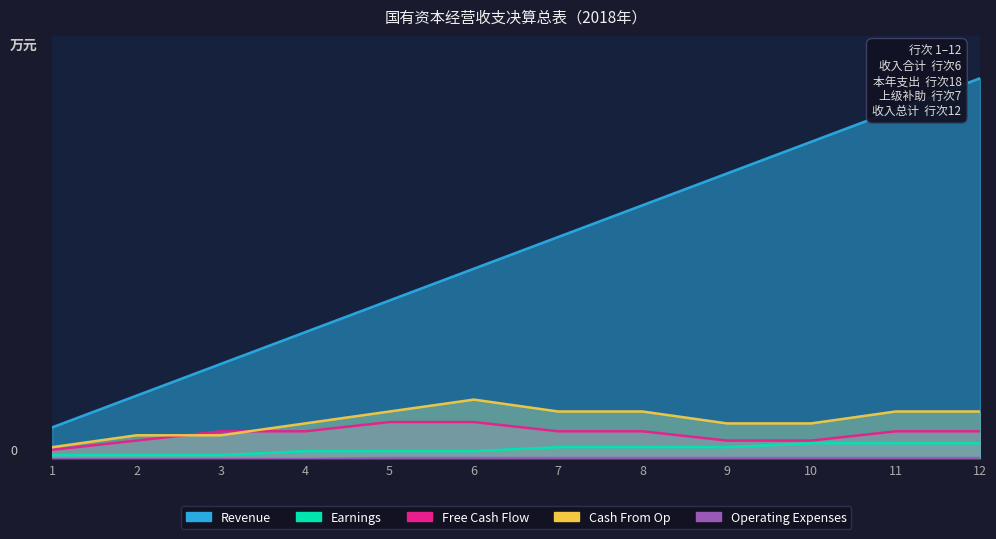

True or false: Free Cash Flow and Cash From Op cross at least once.

True